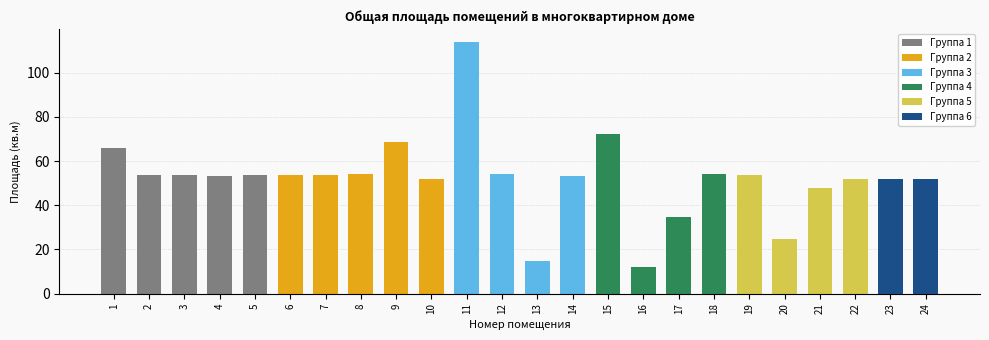

Are the bars horizontal?

No